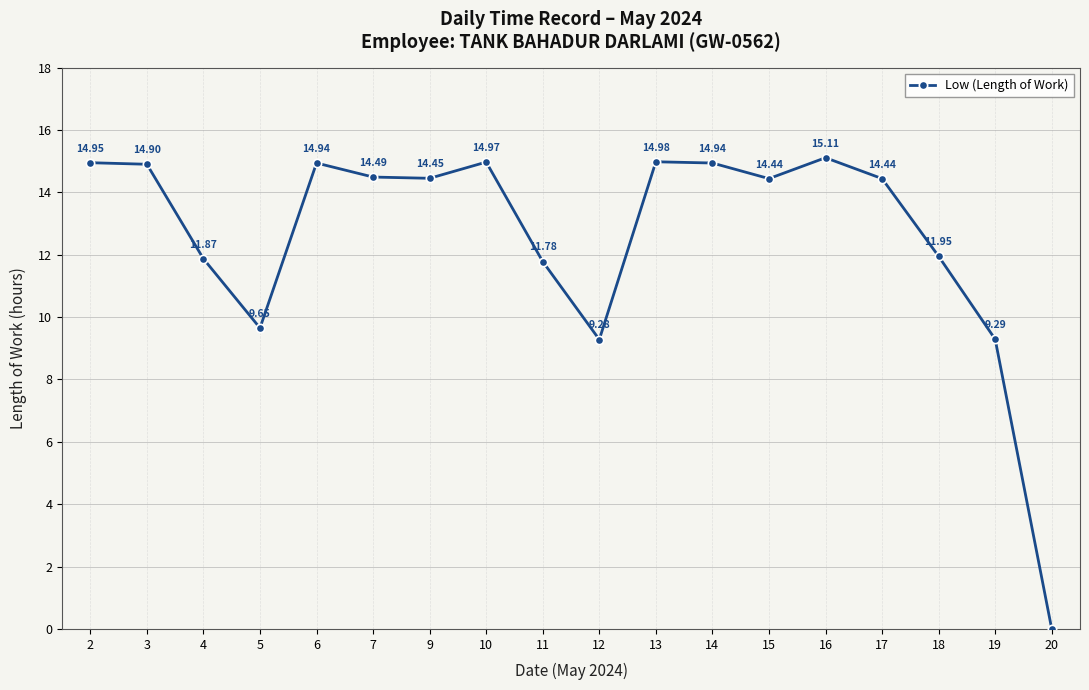

What is the change in value from 4 to 9?

+2.6